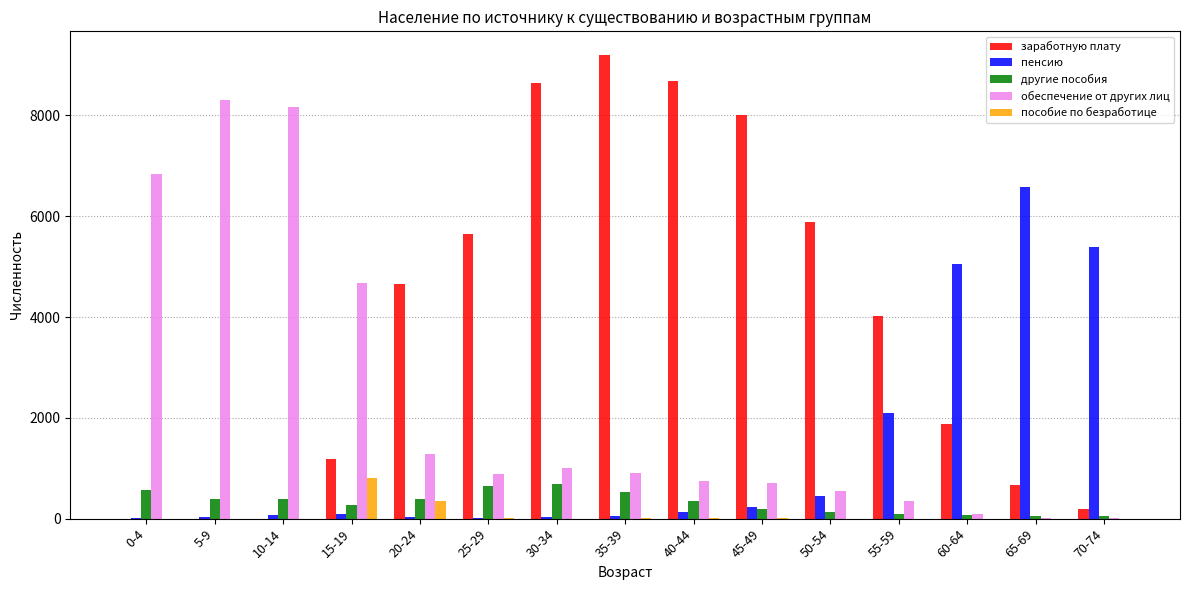

Which series has the largest total across all categories?

заработную плату